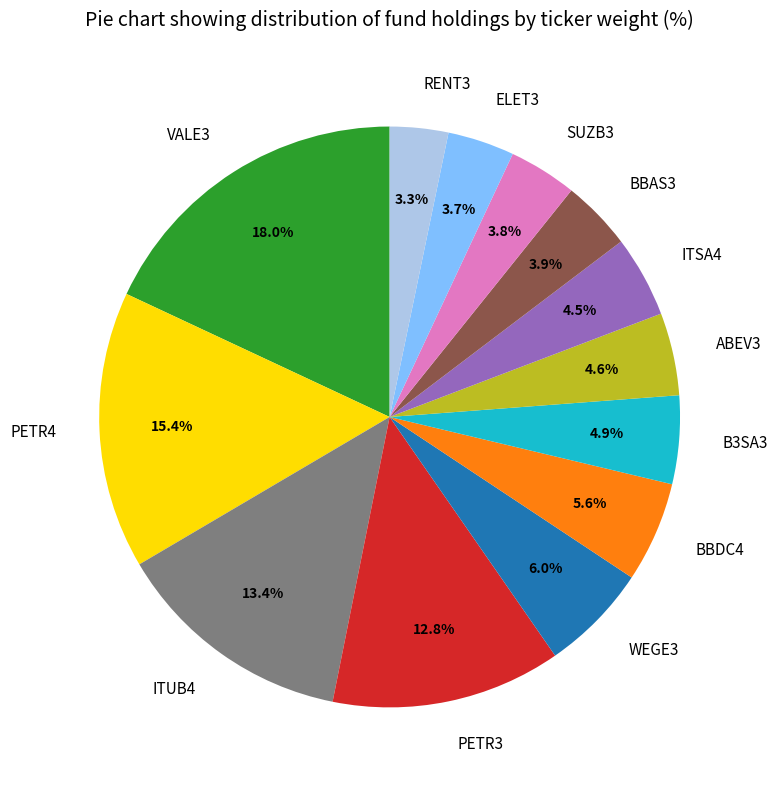

The BBAS3 slice represents 10% of the pie. True or false?

False